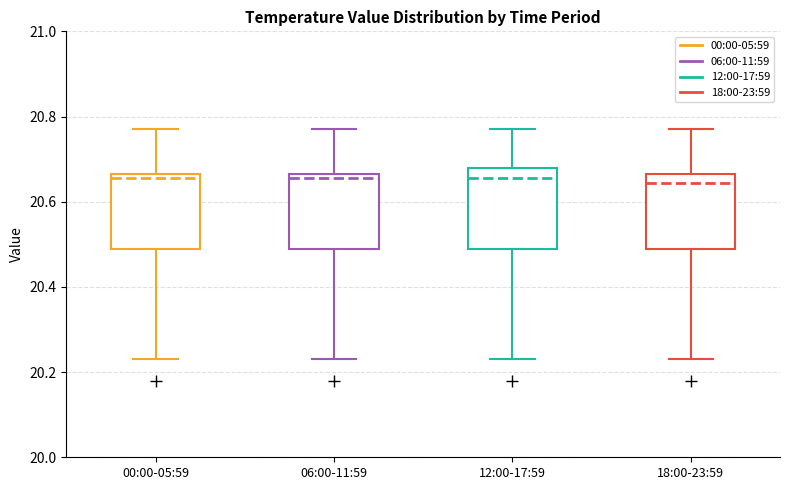

Where does the upper whisker of the box for 18:00-23:59 end on the y-axis? The values are not printed on the chart, so give them approximately, as read against the axis.

20.78